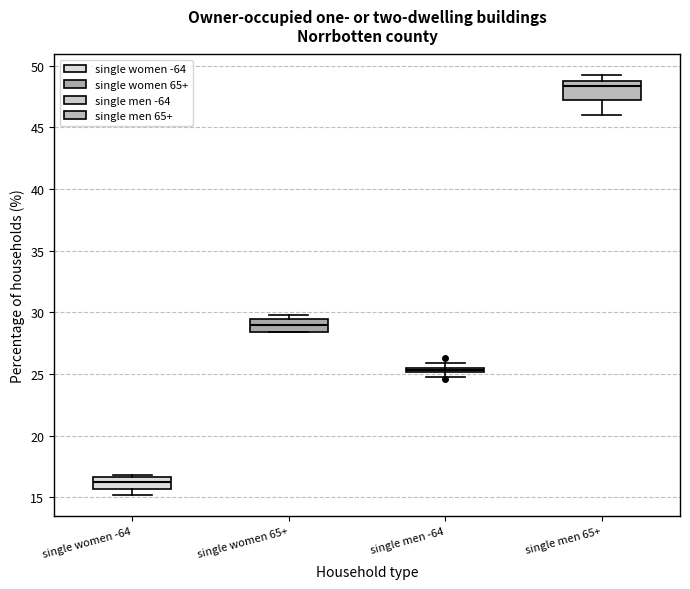

Where is the lower edge of the box for single women -64 on the y-axis? The values are not printed on the chart, so give them approximately, as read against the axis.

15.5